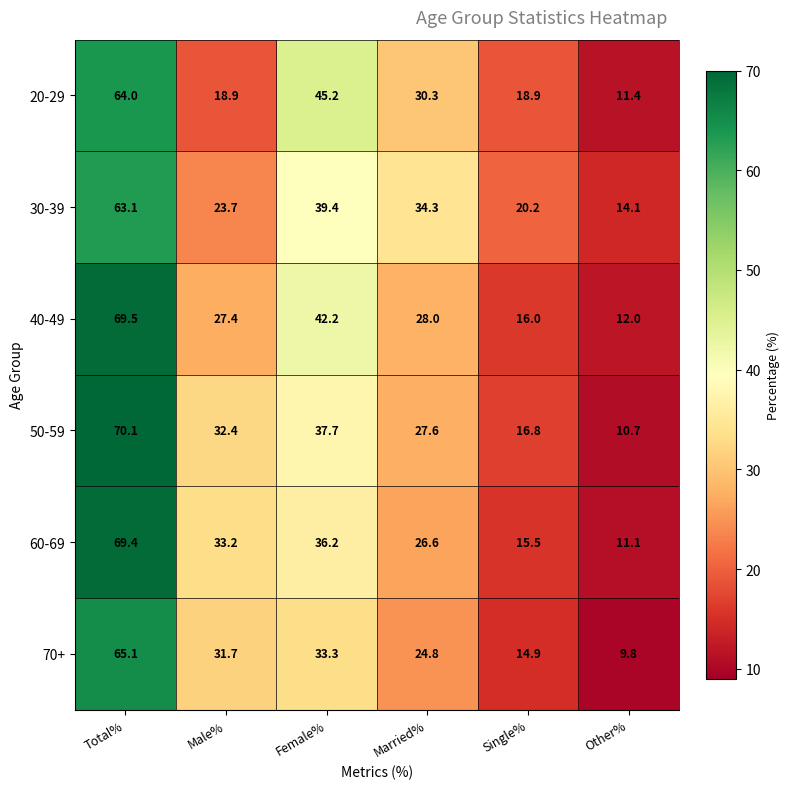

What is the difference between the second highest and minimum values in the 20-29 series?

33.8